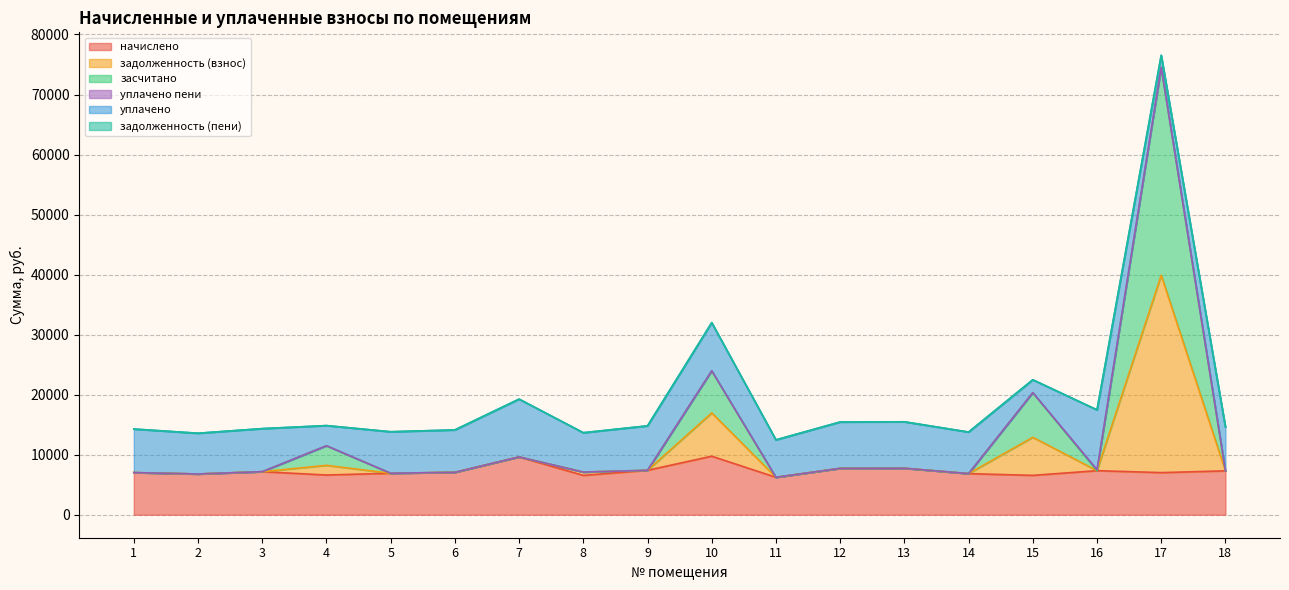

Read the начислено value at 6.

7065.6